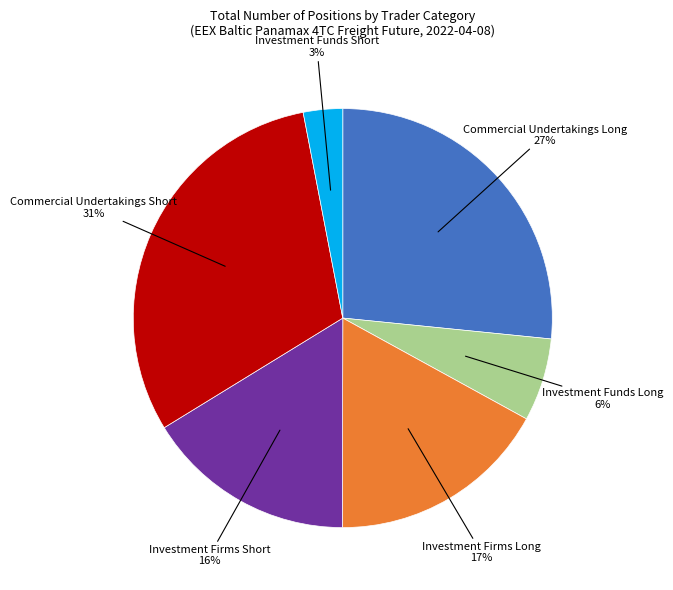

To the nearest percent, what is the difference between the largest and smallest slice percentages?

28%